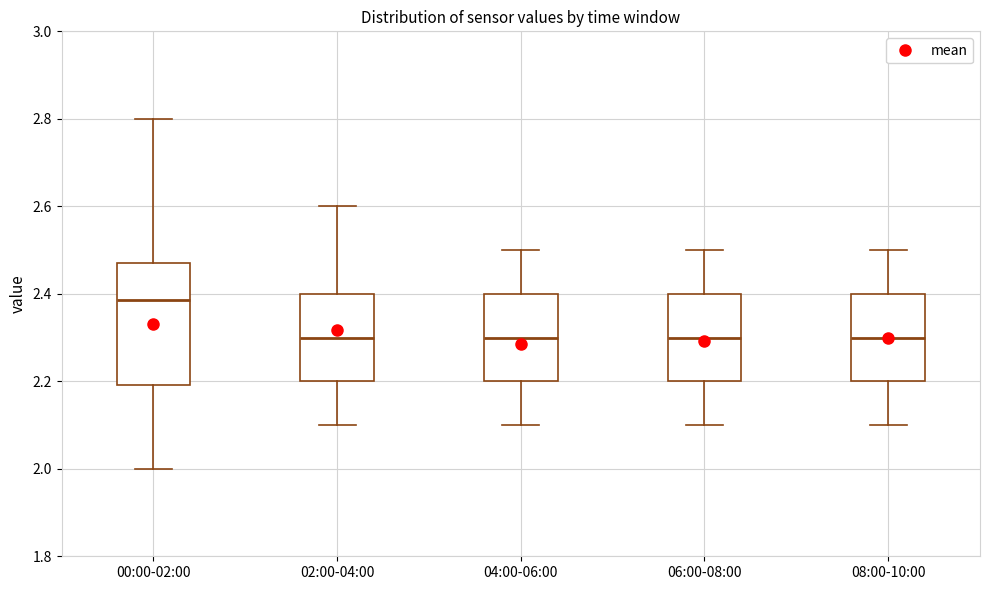

Reading left to right, transcribe this box plot: for each box, give where its median line is, the range the box spans, and where its two whiskers end, as read against the y-axis. The values are not printed on the chart, so give them approximately, as read against the axis.

00:00-02:00: median 2.38, box 2.20 to 2.48, whiskers 2.00 to 2.80
02:00-04:00: median 2.30, box 2.20 to 2.40, whiskers 2.10 to 2.60
04:00-06:00: median 2.30, box 2.20 to 2.40, whiskers 2.10 to 2.50
06:00-08:00: median 2.30, box 2.20 to 2.40, whiskers 2.10 to 2.50
08:00-10:00: median 2.30, box 2.20 to 2.40, whiskers 2.10 to 2.50